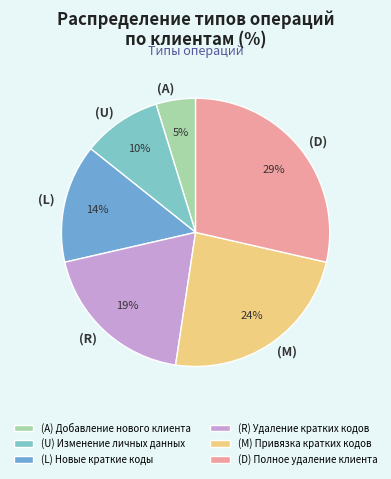

True or false: (U) accounts for 16% of the total.

False